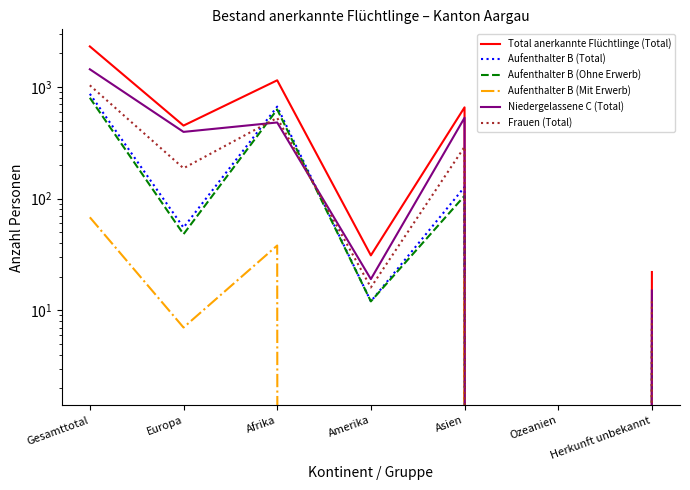

Reading left to right, list all the values displayed in this chart.

Total anerkannte Flüchtlinge (Total): Gesamttotal=2309	Europa=451	Afrika=1148	Amerika=31	Asien=657	Ozeanien=0	Herkunft unbekannt=22
Aufenthalter B (Total): Gesamttotal=868	Europa=55	Afrika=667	Amerika=12	Asien=127	Ozeanien=0	Herkunft unbekannt=7
Aufenthalter B (Ohne Erwerb): Gesamttotal=800	Europa=48	Afrika=629	Amerika=12	Asien=106	Ozeanien=0	Herkunft unbekannt=5
Aufenthalter B (Mit Erwerb): Gesamttotal=68	Europa=7	Afrika=38	Amerika=0	Asien=21	Ozeanien=0	Herkunft unbekannt=2
Niedergelassene C (Total): Gesamttotal=1441	Europa=396	Afrika=481	Amerika=19	Asien=530	Ozeanien=0	Herkunft unbekannt=15
Frauen (Total): Gesamttotal=1035	Europa=187	Afrika=529	Amerika=16	Asien=291	Ozeanien=0	Herkunft unbekannt=12